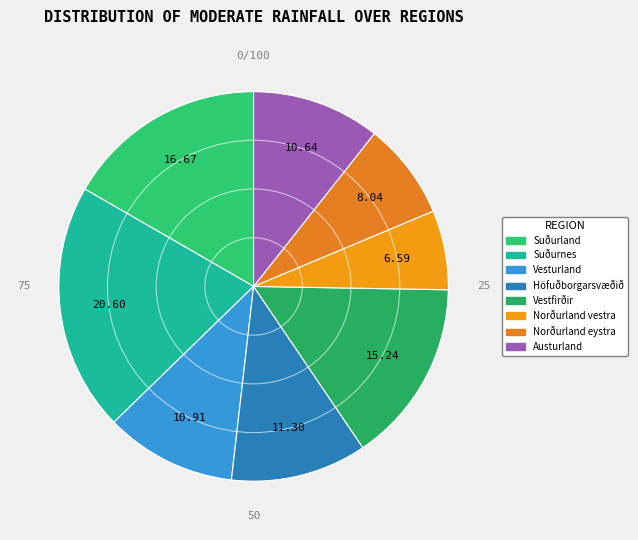

Which slice is the smallest?

Norðurland vestra